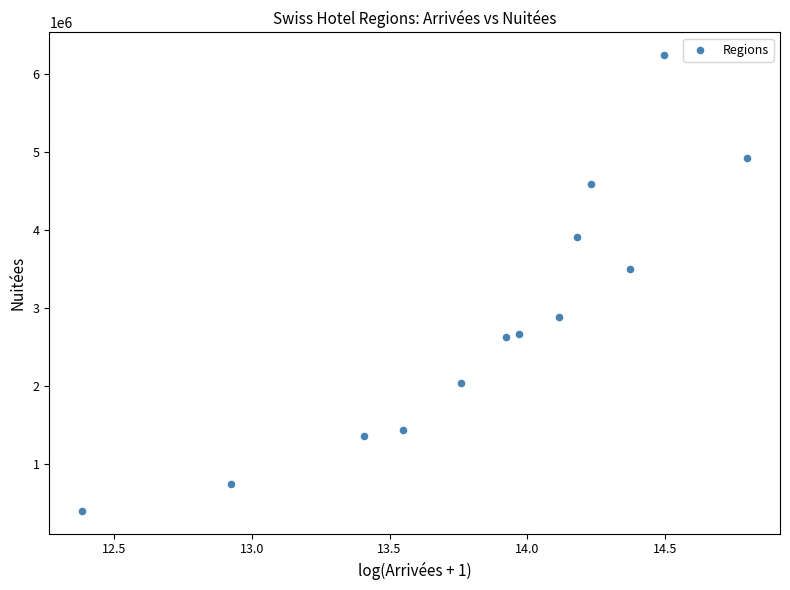

What Y value in the scatter plot is closest to 3321804?

3505487